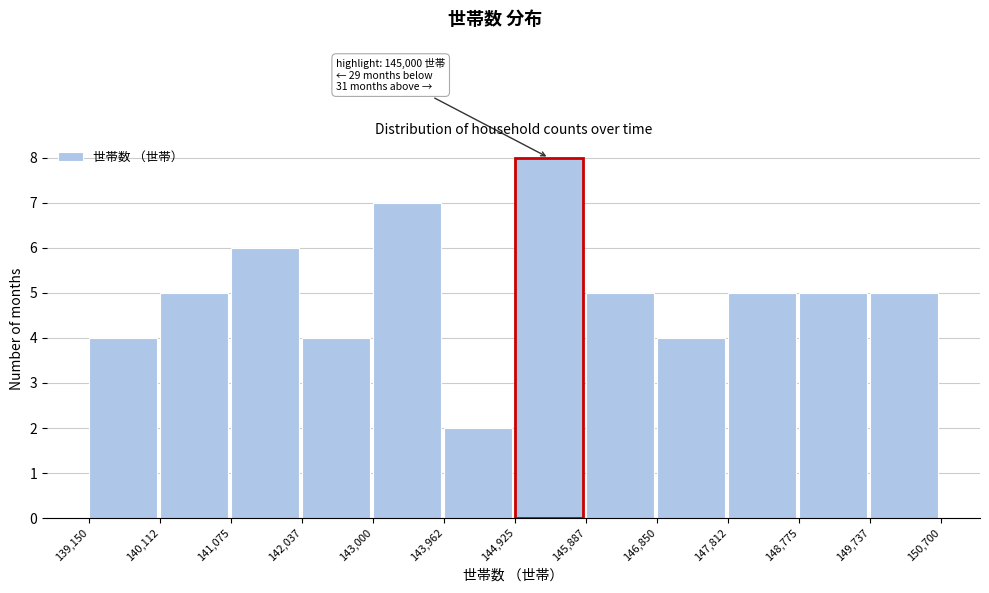

Which range on the x-axis has the tallest bar?

144,925 to 145,887